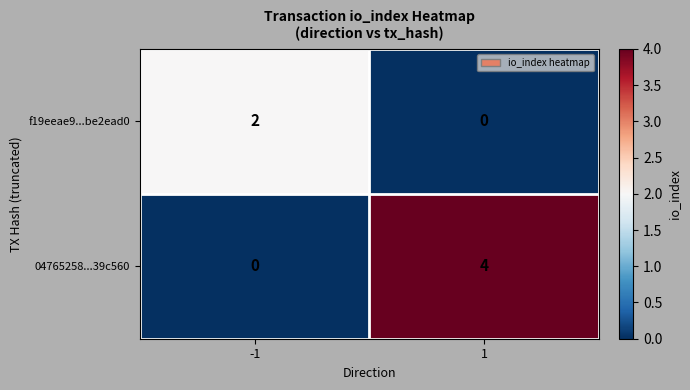

What is the maximum value shown in the chart?

4